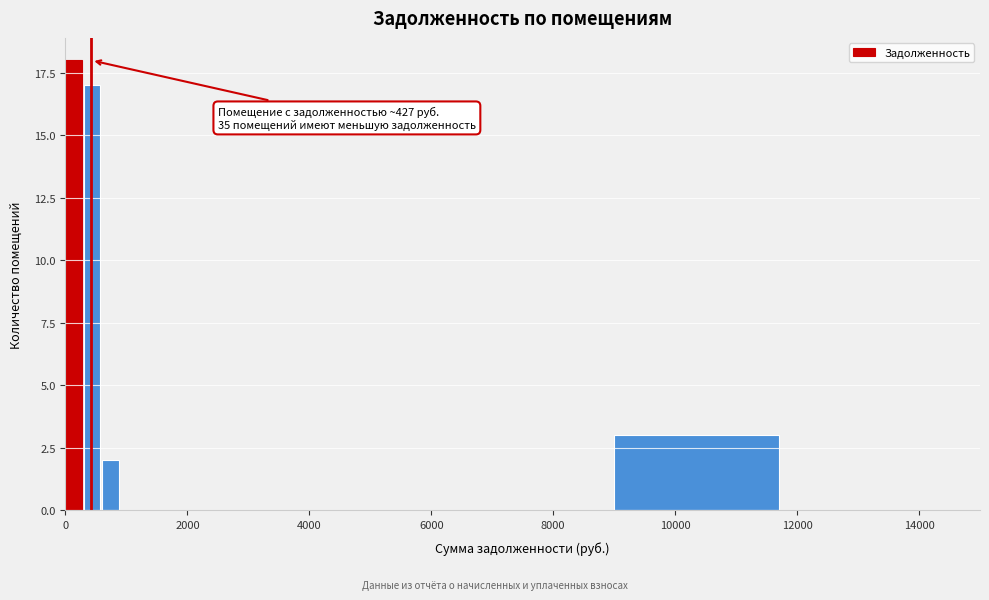

Around what value on the x-axis is the tallest bar? Give the approximate position of its centre, as read against the axis.

200